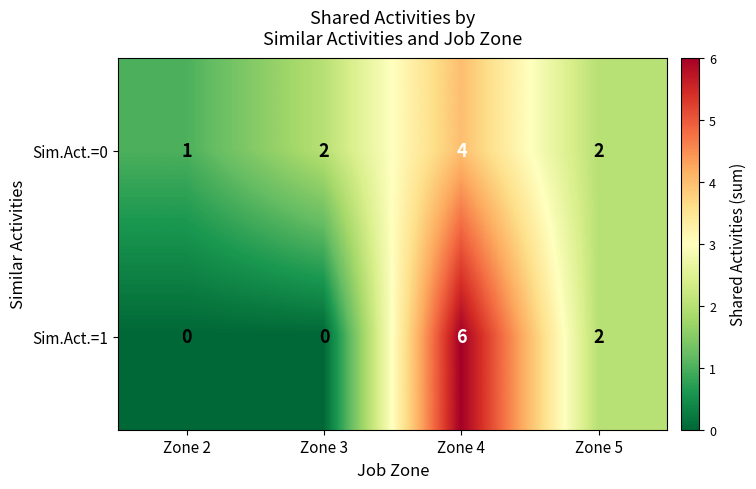

List the series in order of their overall mean, lowest first.

Sim.Act.=1, Sim.Act.=0